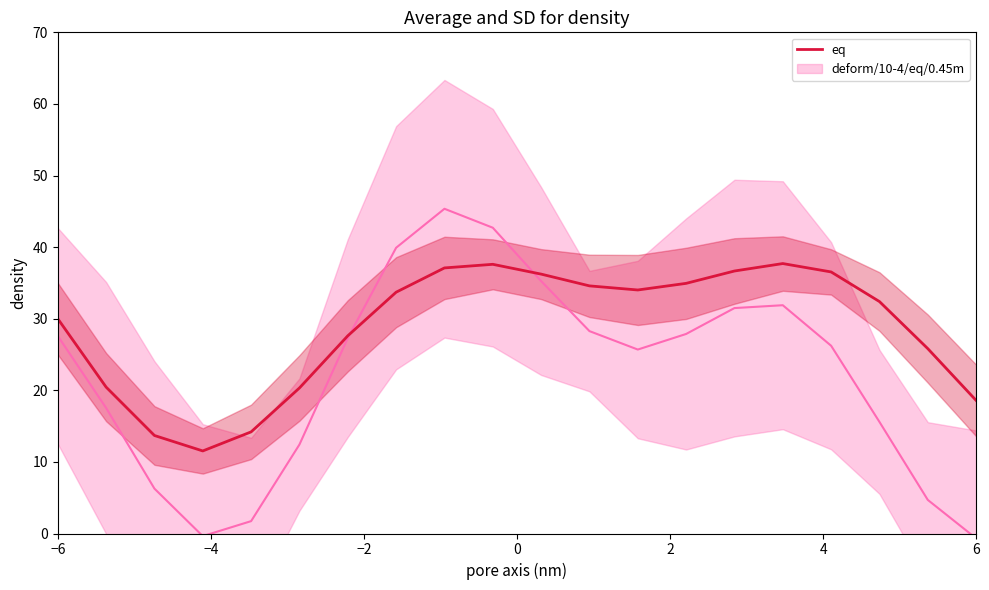

What is the maximum value for eq?

37.7